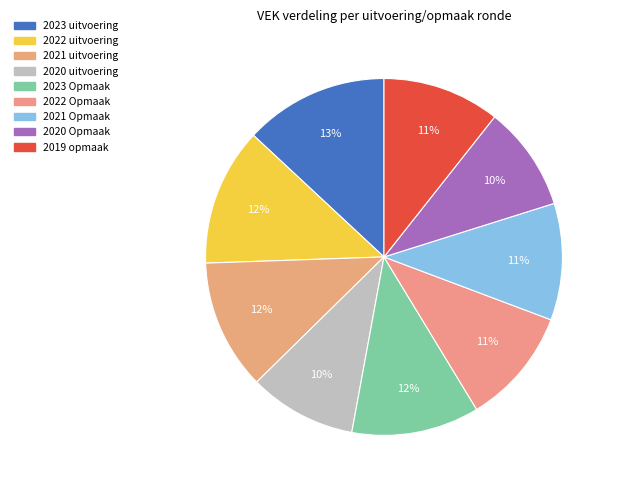

Is it true that 2020 Opmaak is 24% of the pie?

False